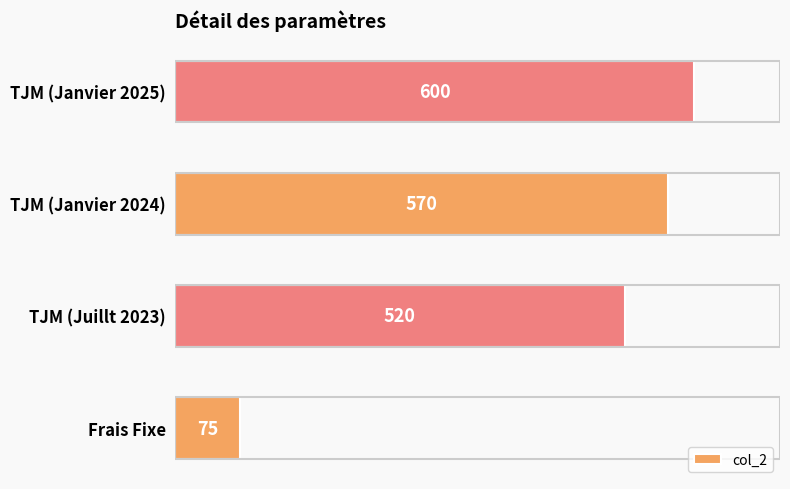

Which has a higher value, TJM (Janvier 2025) or TJM (Juillt 2023)?

TJM (Janvier 2025)